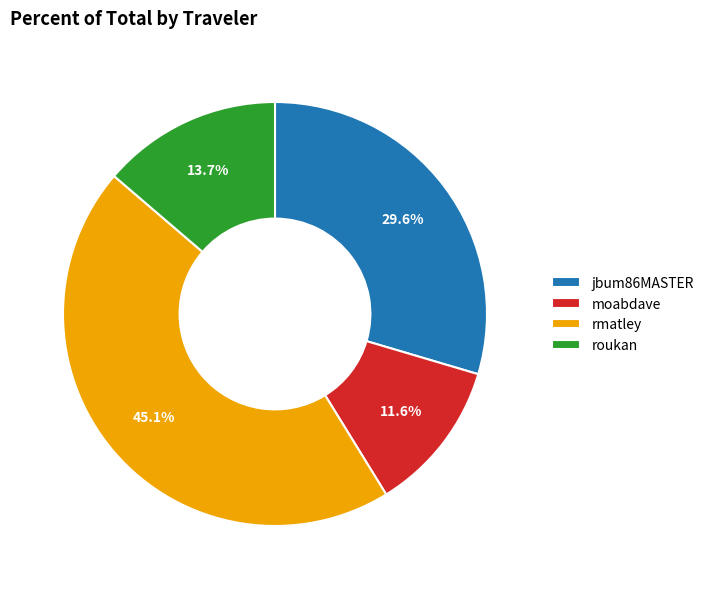

What percentage is the rmatley slice, to the nearest percent?

45%